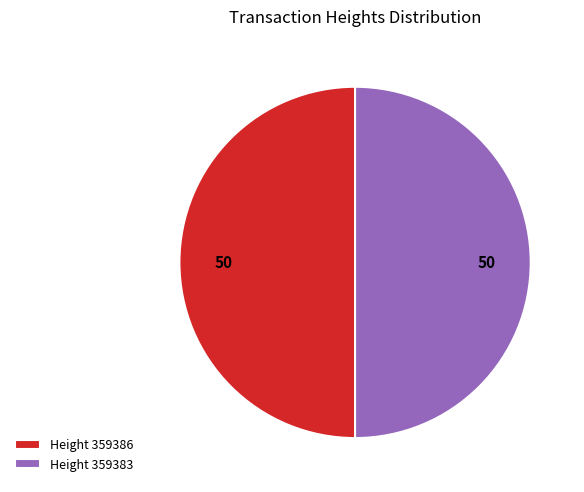

True or false: Height 359386 accounts for 50% of the total.

True